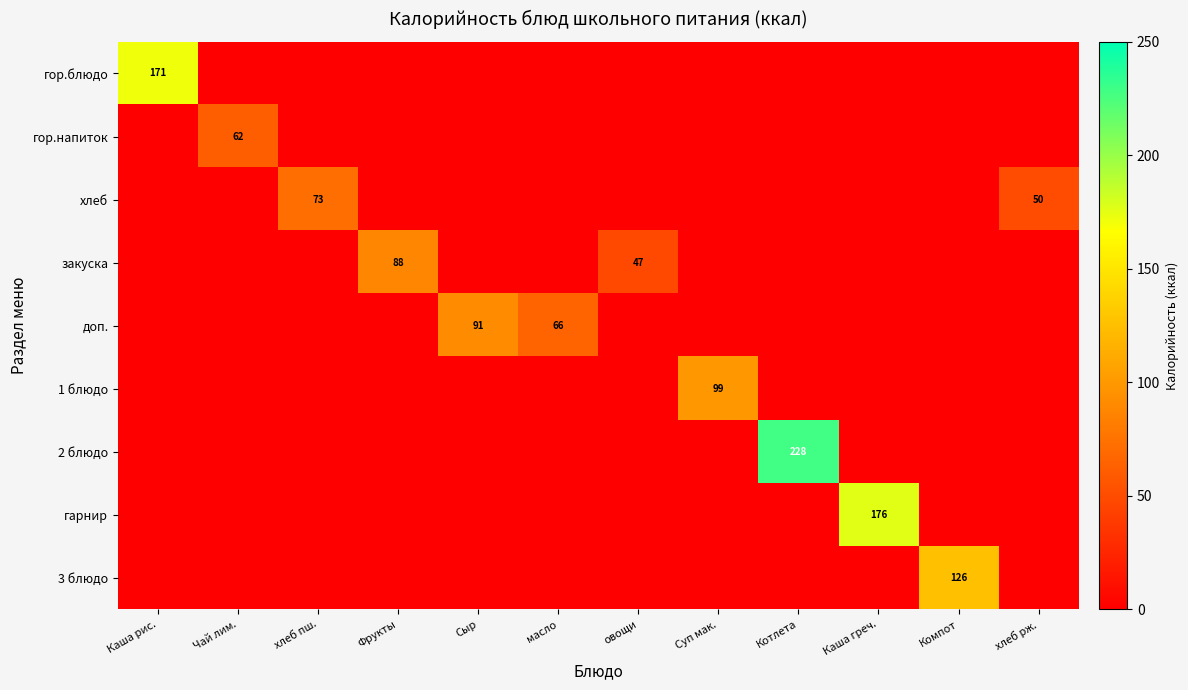

How many data points does each series have?

12